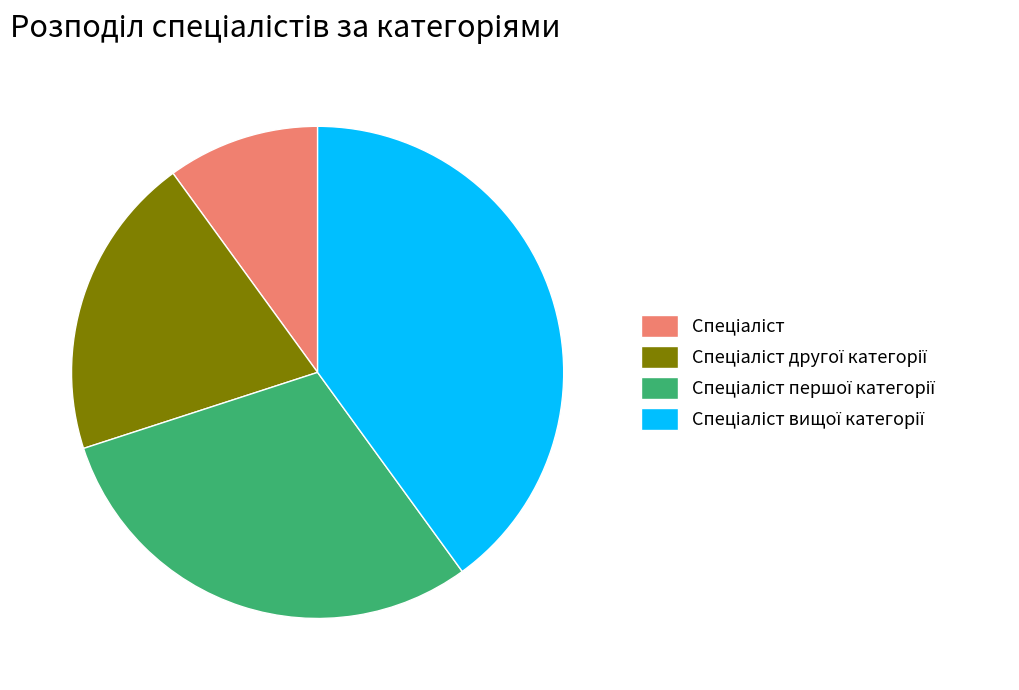

Does any single category account for the majority?

No